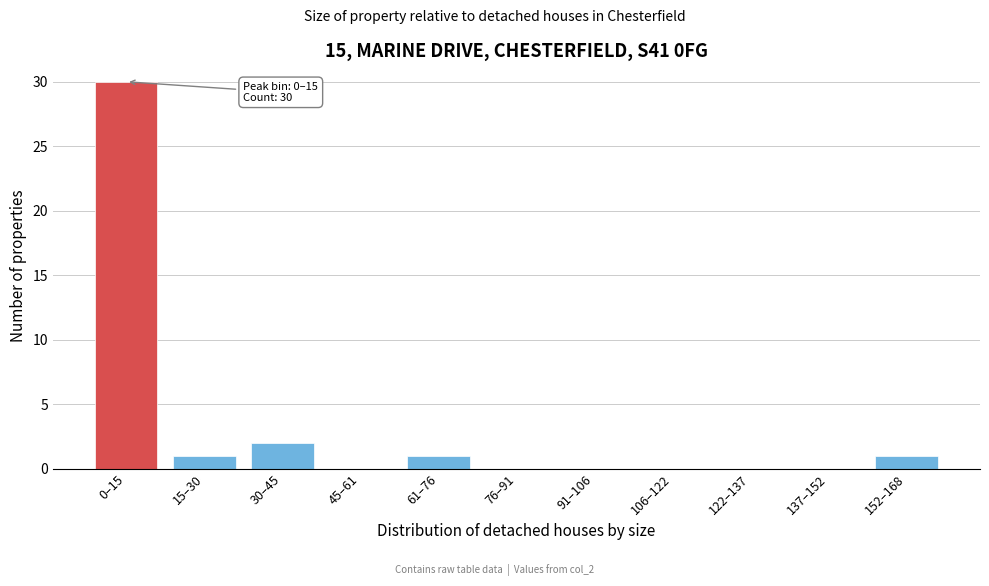

Reading left to right, extract all data points from this chart.

0–15=30	15–30=1	30–45=2	45–61=0	61–76=1	76–91=0	91–106=0	106–122=0	122–137=0	137–152=0	152–168=1